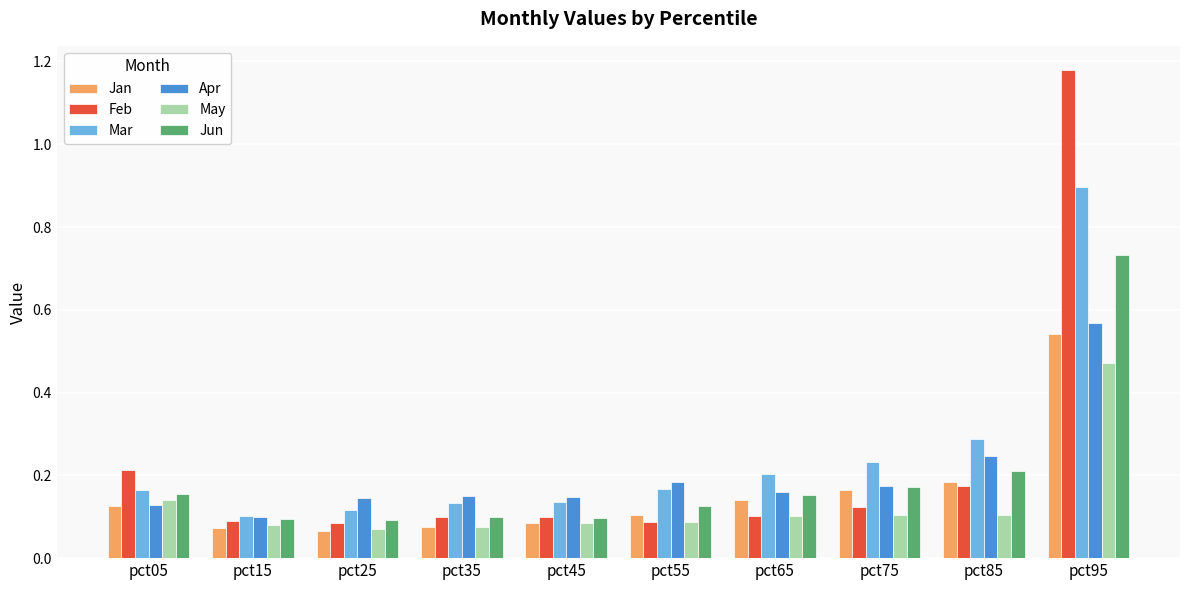

Which category has the highest value in the Jun series?

pct95